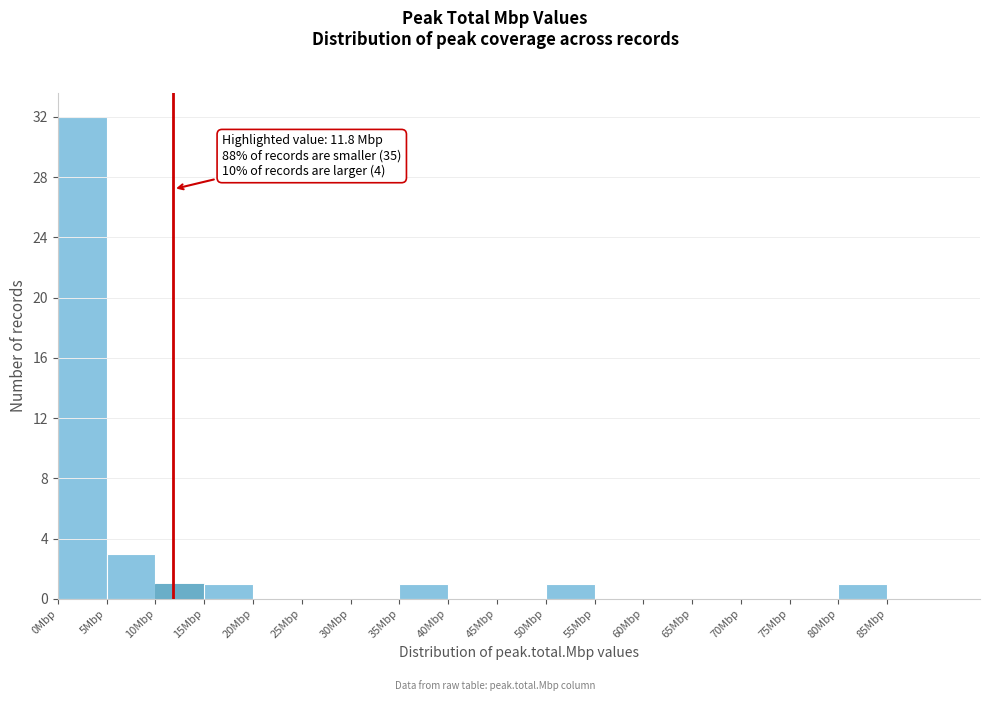

Which range on the x-axis has the tallest bar?

0 to 5